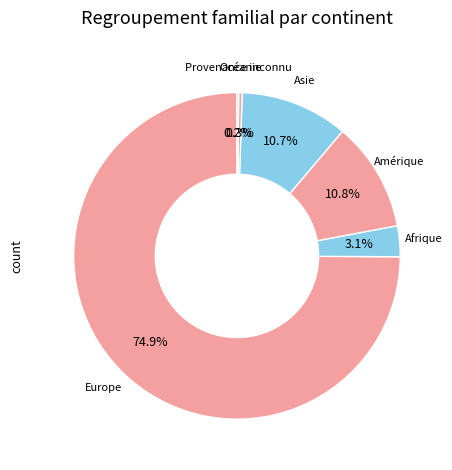

Count the number of slices in the pie.

6